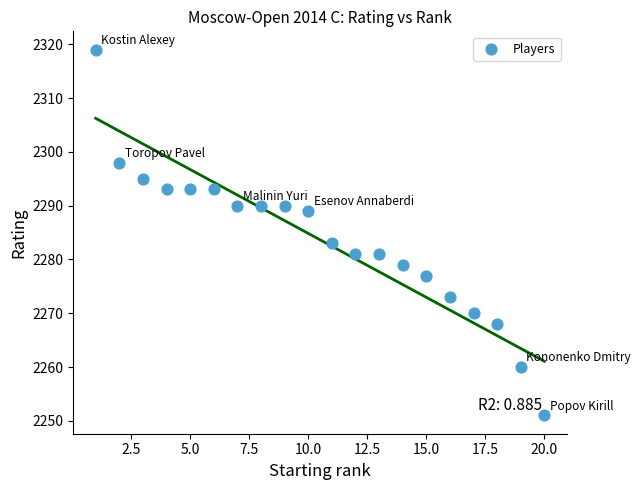

What Y value in the scatter plot is closest to 2285?

2283